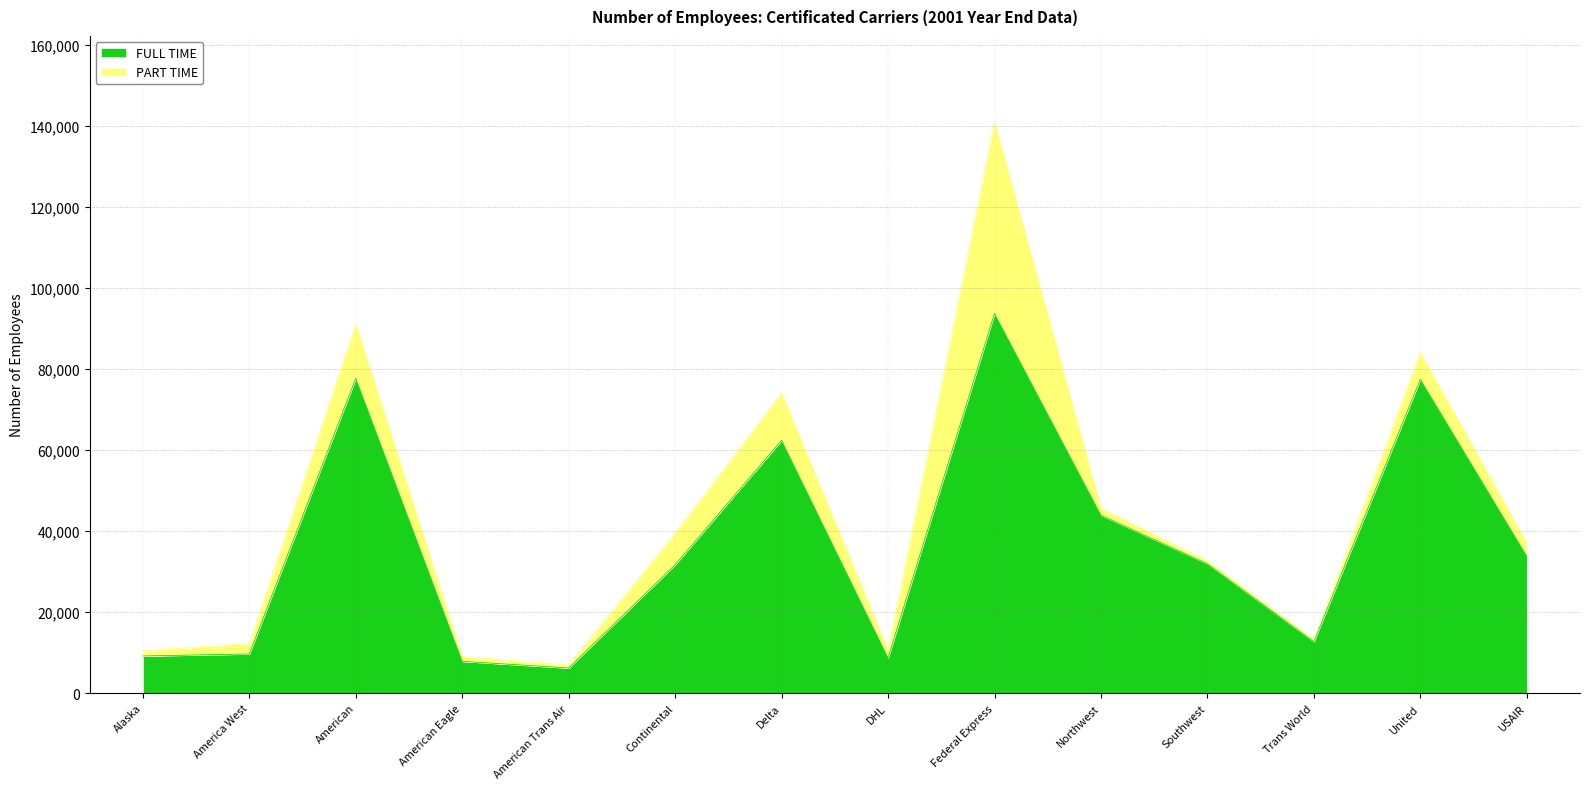

What is the change in value from America West to USAIR?

+24143